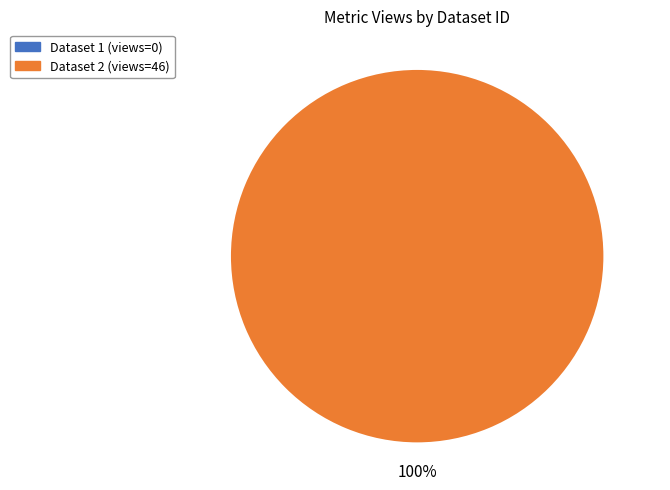

Does 60d201de0781901de8633279 account for over 50% of the chart?

Yes